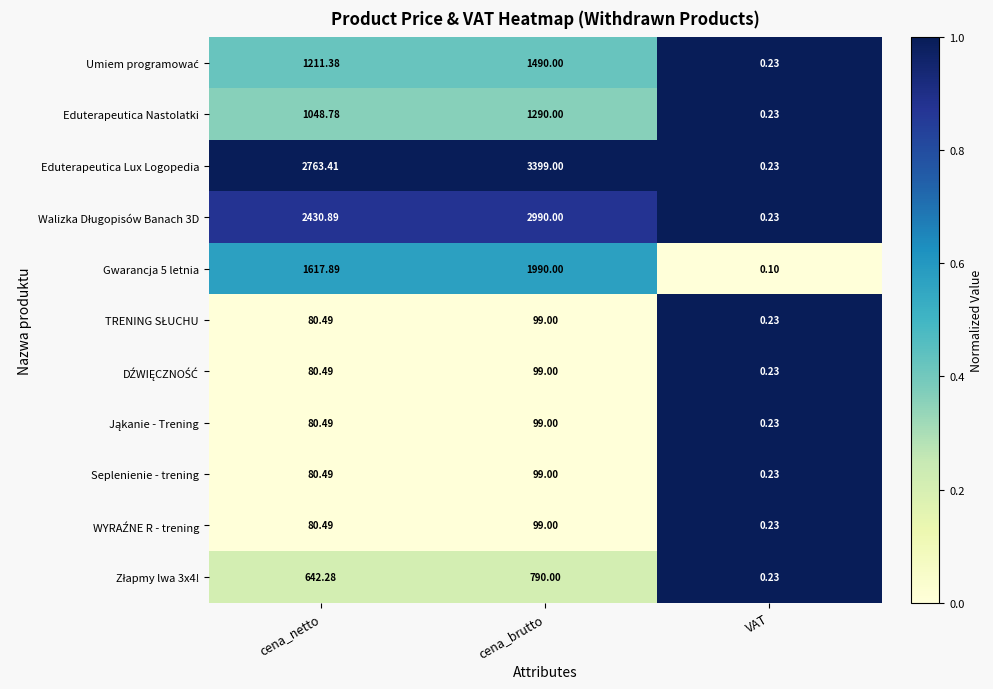

How many categories are shown in the chart?

3